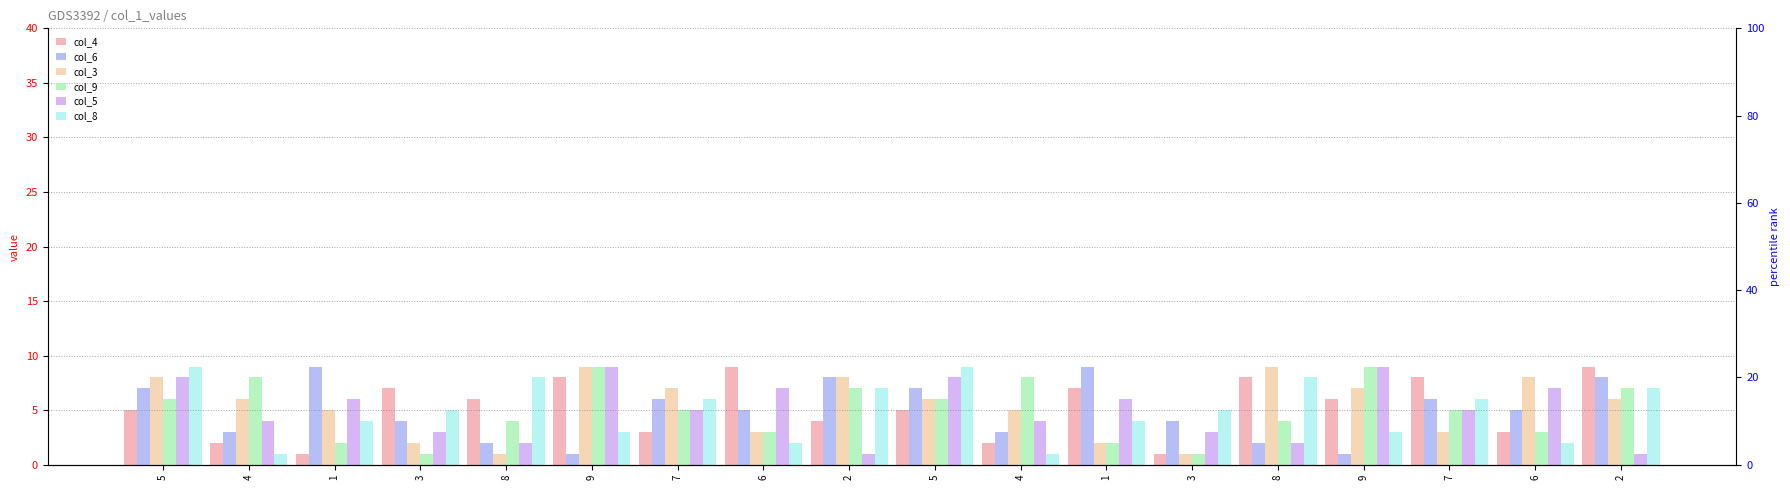

What is the smallest value displayed?

1